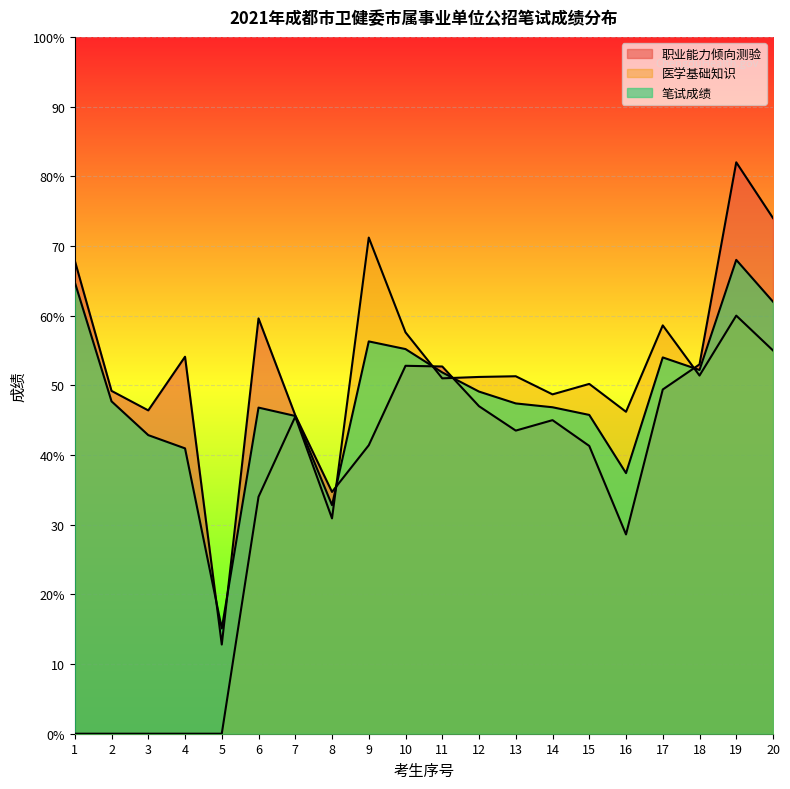

True or false: 笔试成绩 has more than 1 points higher than both neighbors.

True